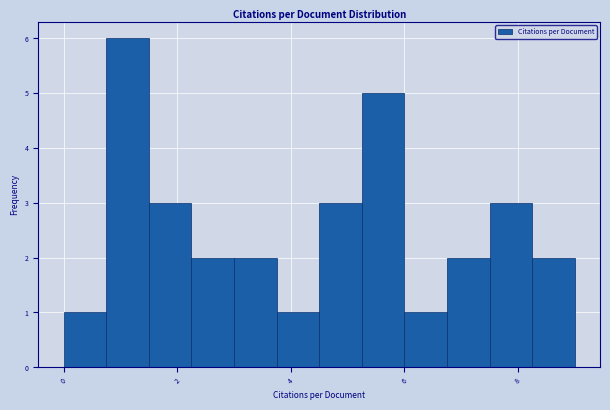

Read against the x-axis, roughly where is the centre of the tallest bar?

1.2